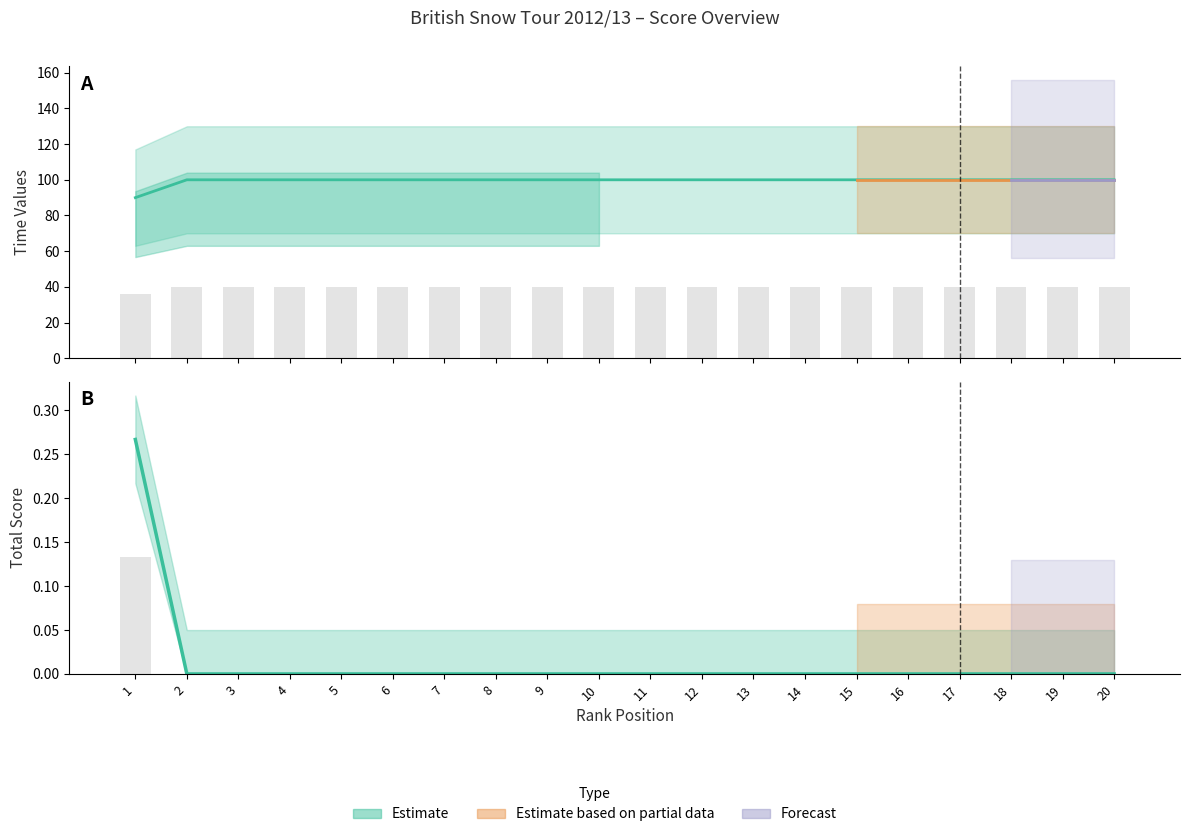

Which series has the widest spread of values?

Time